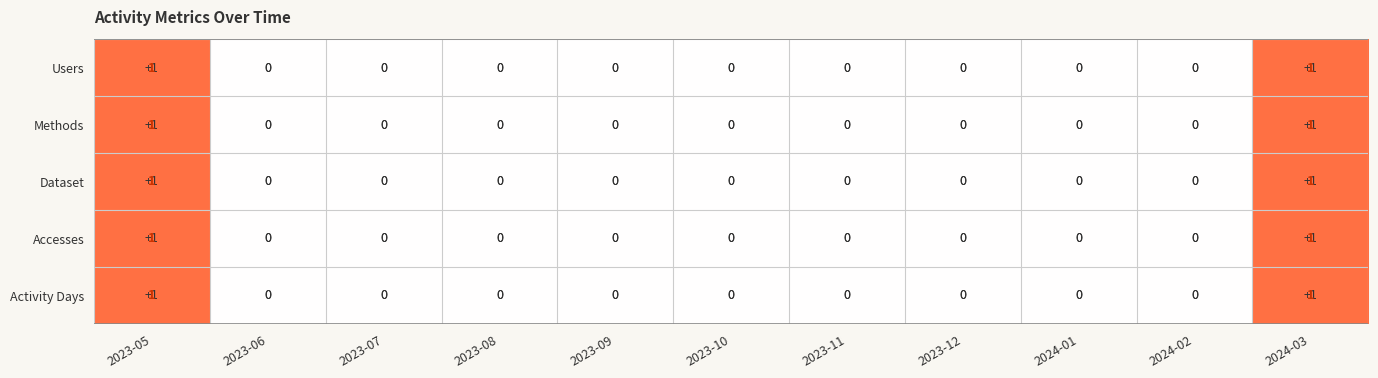

How many Methods values are between 0 and 1?

11